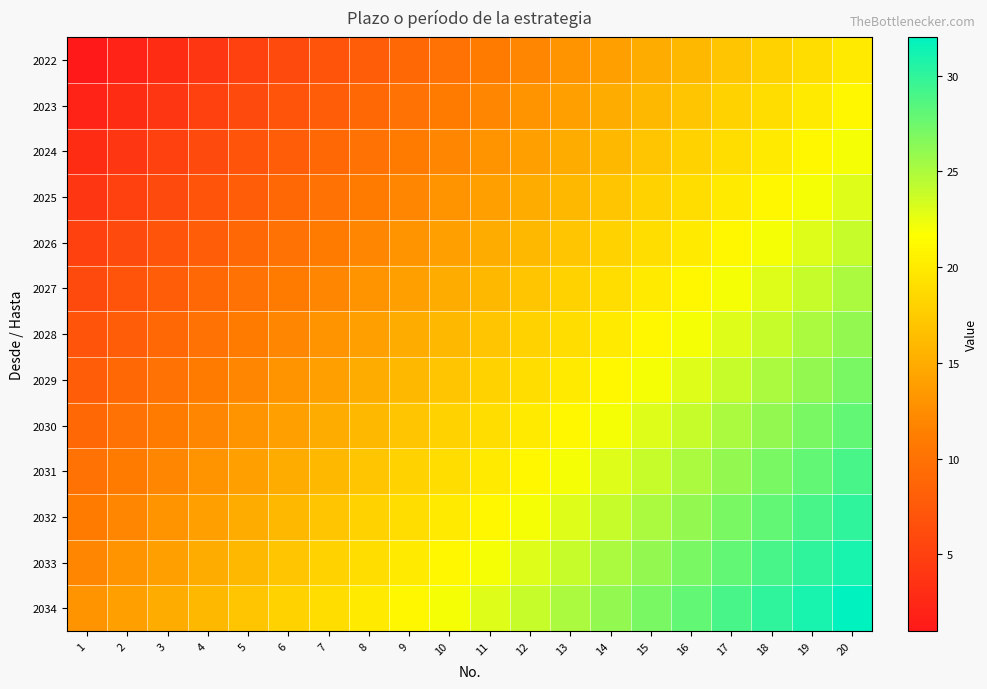

At which category is the sum across all series the highest?

20